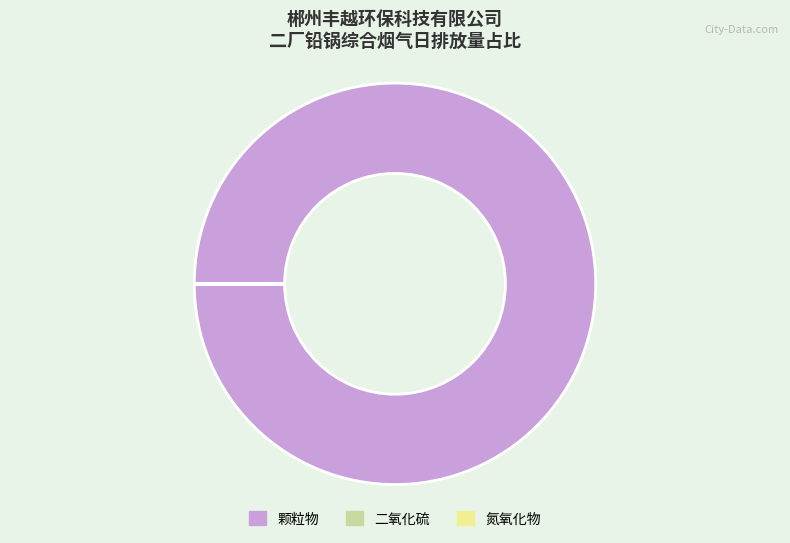

Which category has the biggest portion of the pie?

颗粒物